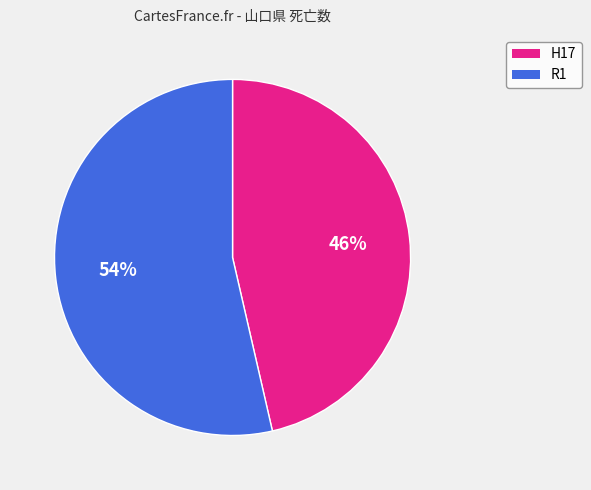

To the nearest percent, what is the average slice percentage?

50%